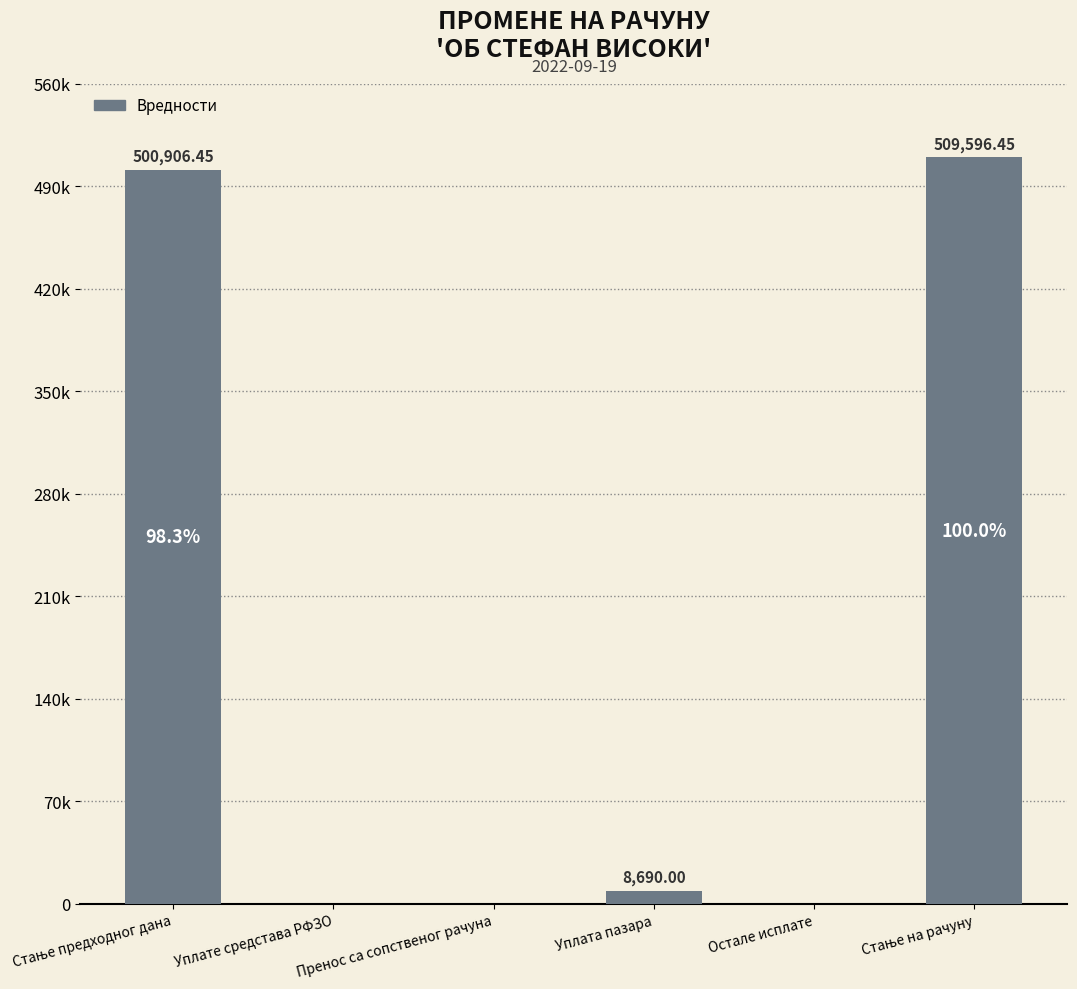

List the labels in order of value, smallest first.

Уплате средстава РФЗО, Пренос са сопственог рачуна, Остале исплате, Уплата пазара, Стање предходног дана, Стање на рачуну